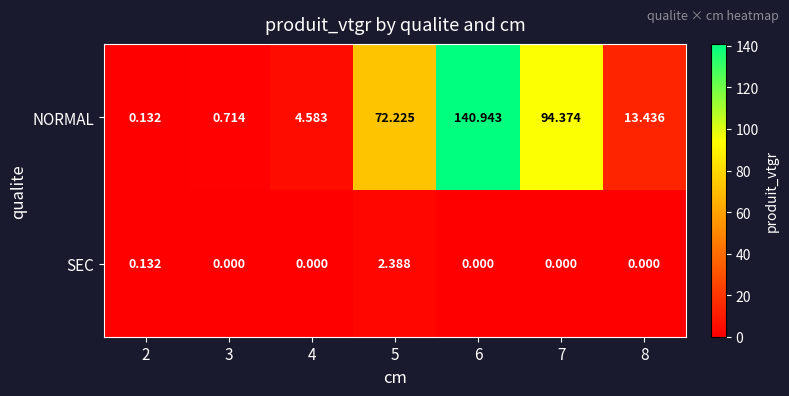

List the series in order of their overall mean, lowest first.

SEC, NORMAL